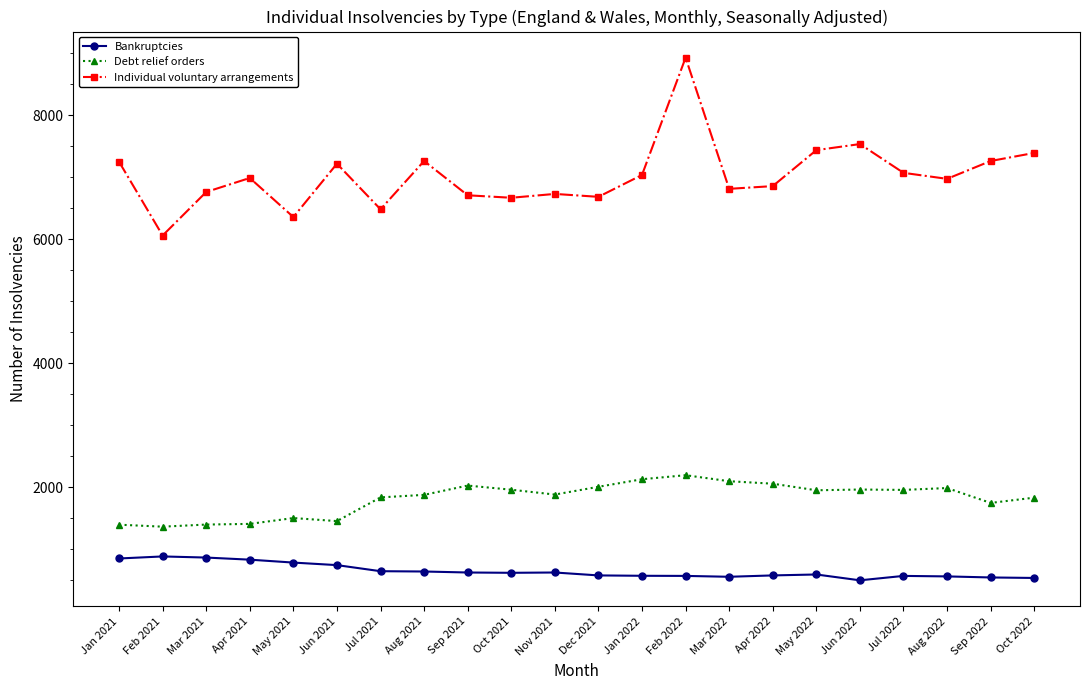

Rank the series at Aug 2021 from lowest to highest value.

Bankruptcies, Debt relief orders, Individual voluntary arrangements